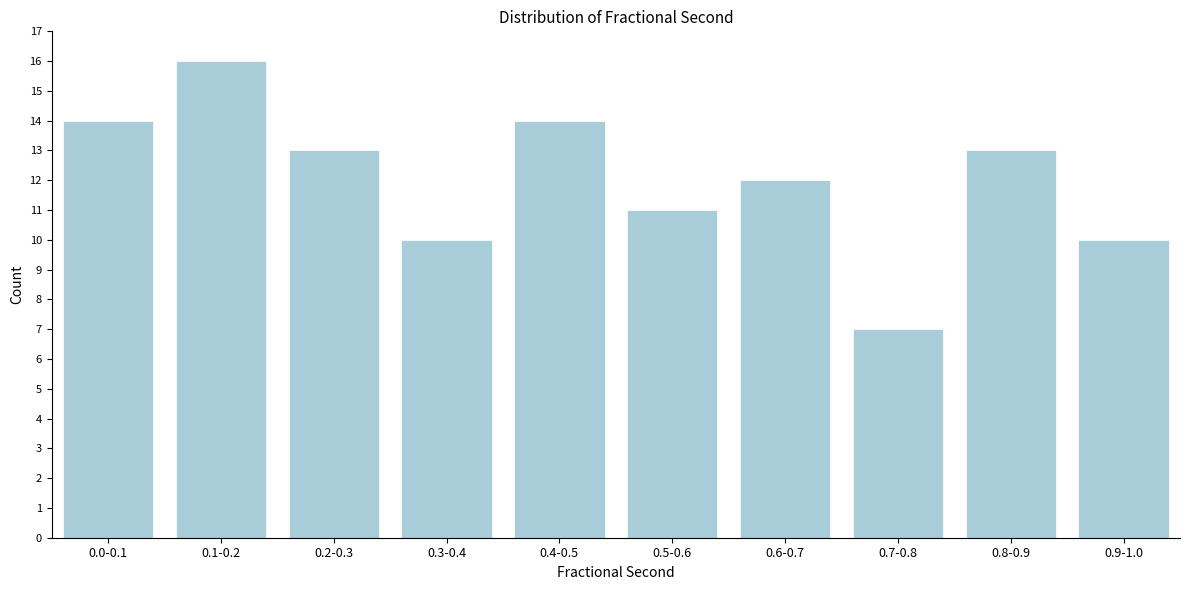

Reading right to left, extract all data points from this chart.

10	13	7	12	11	14	10	13	16	14